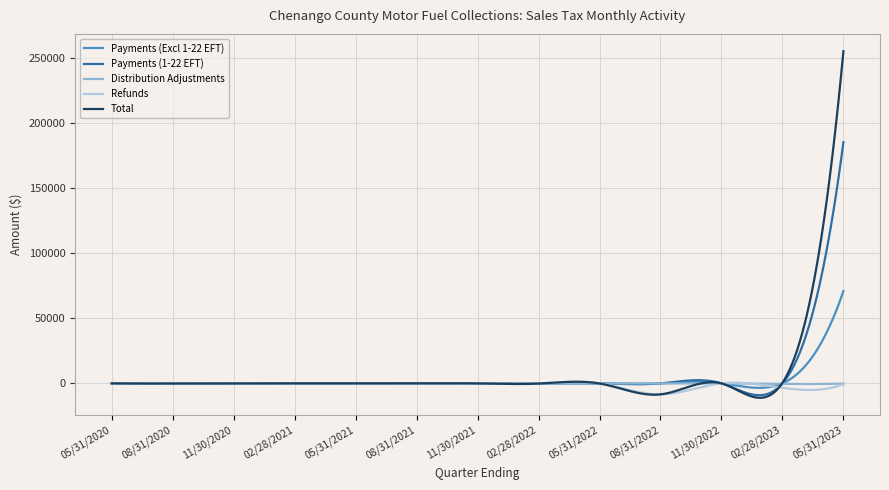

What is the maximum value for Total?

255012.2